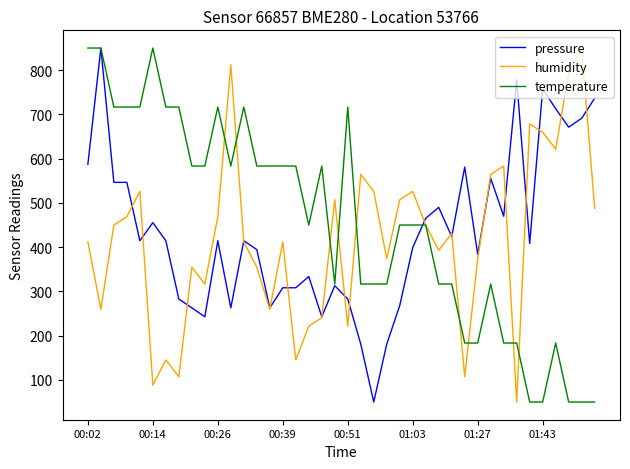

List the series in order of their overall mean, lowest first.

humidity, pressure, temperature